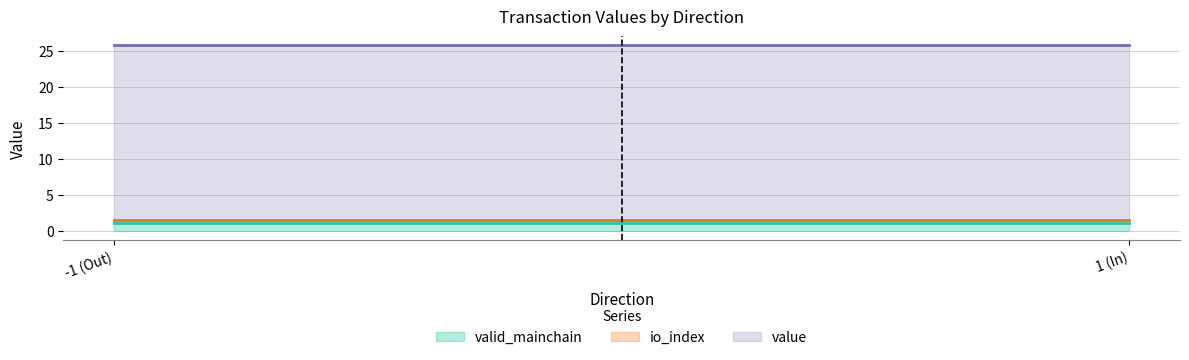

Does the chart have visible grid lines?

Yes